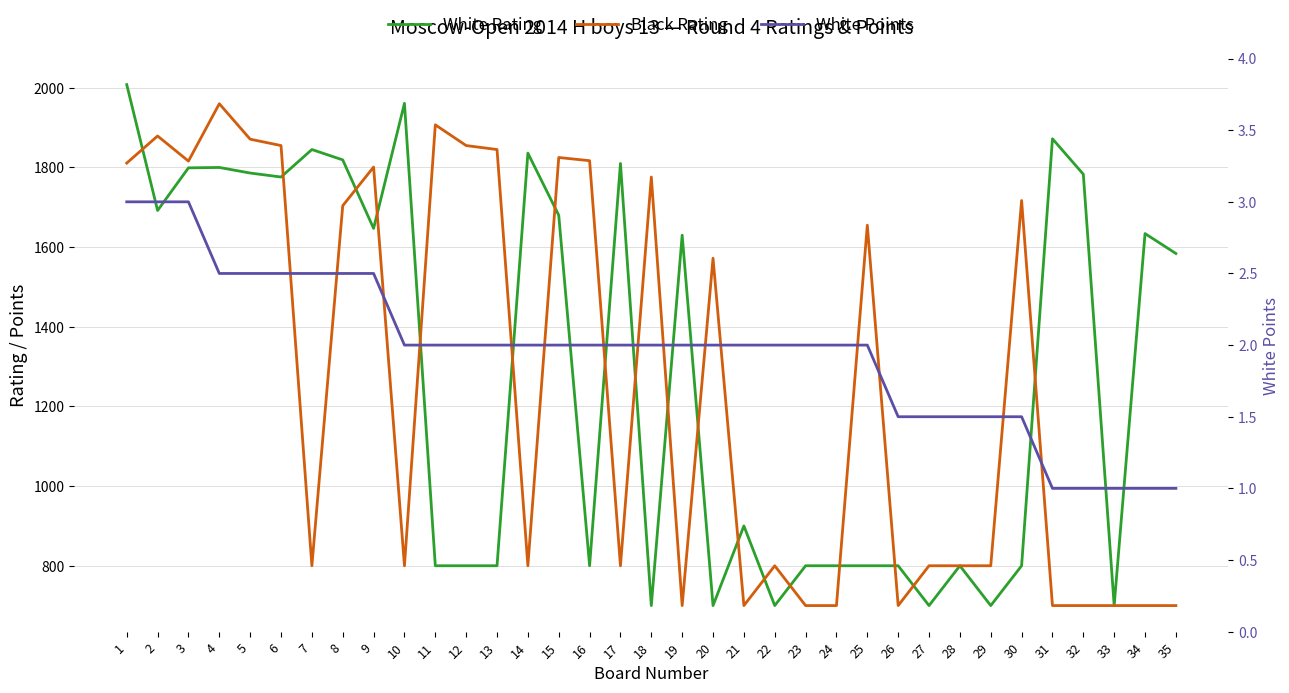

What is the sum of the White Rating values at 16 and 9?

2447.0